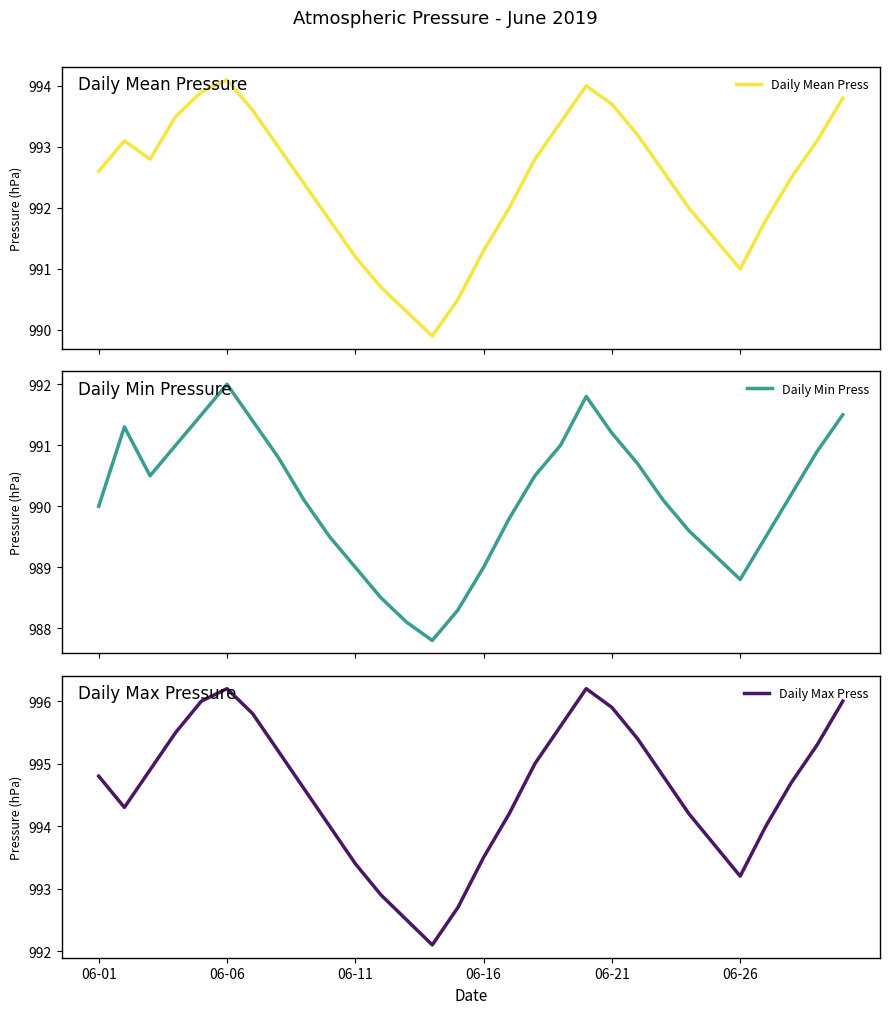

What is the maximum value for Daily Mean Press?

994.1